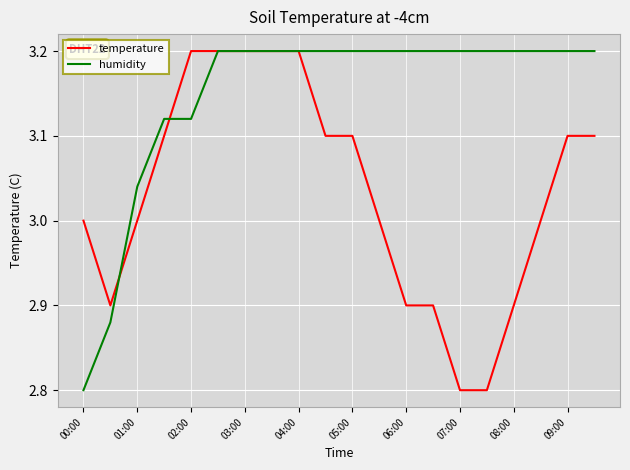

What is the maximum value shown in the chart?

3.2